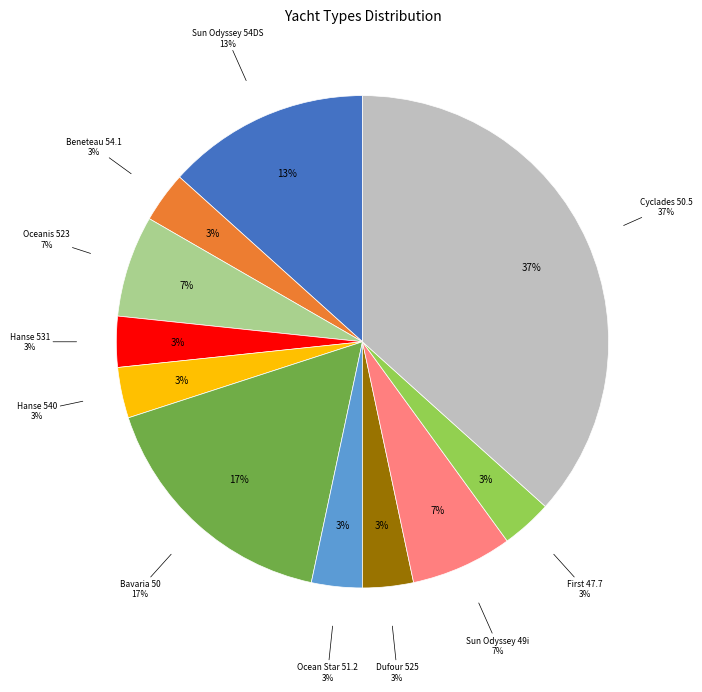

How many segments does this pie chart have?

2